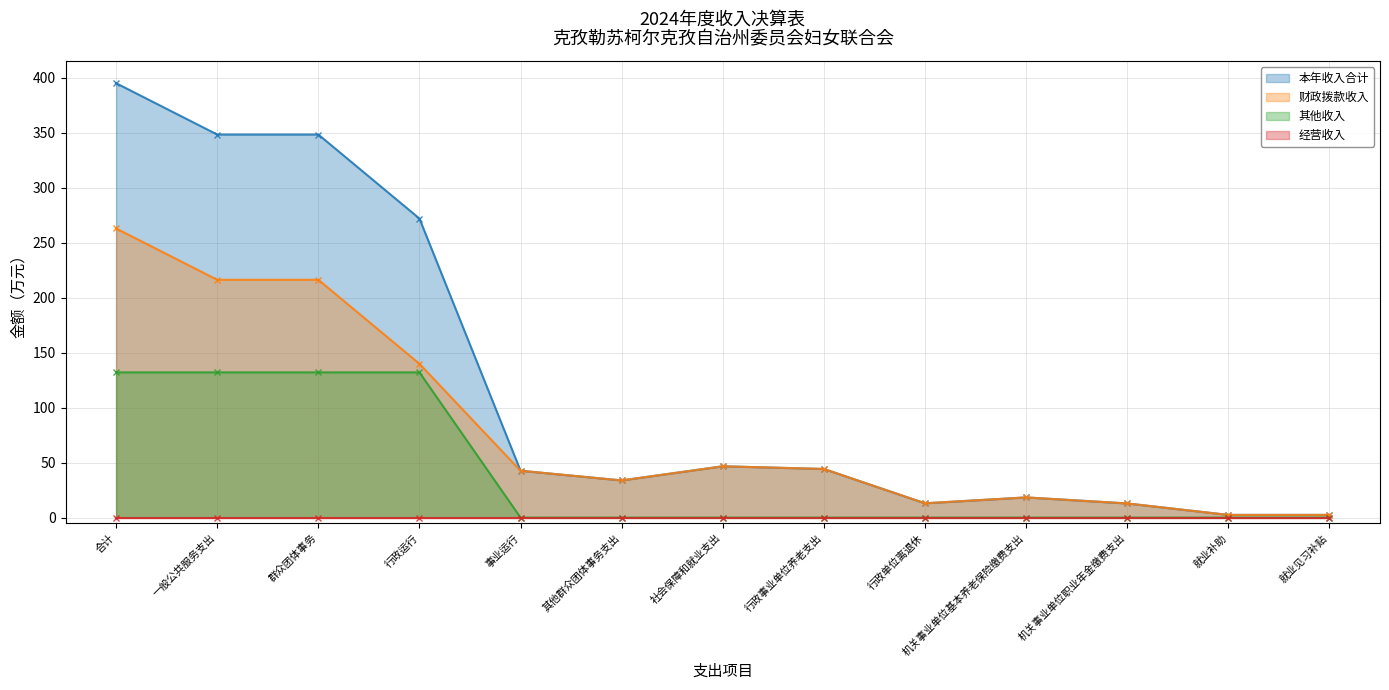

True or false: 本年收入合计 has more than 0 points higher than both neighbors.

True